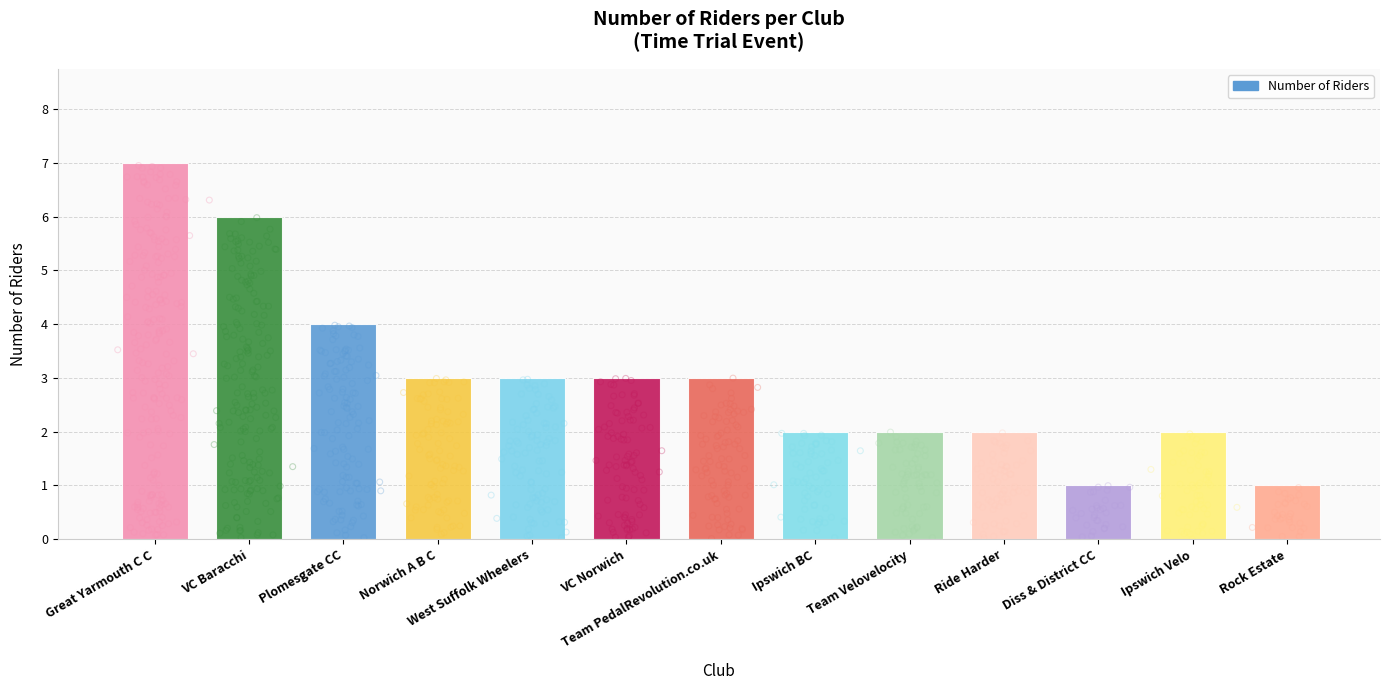

What is the change in value from Ipswich BC to Diss & District CC?

-1